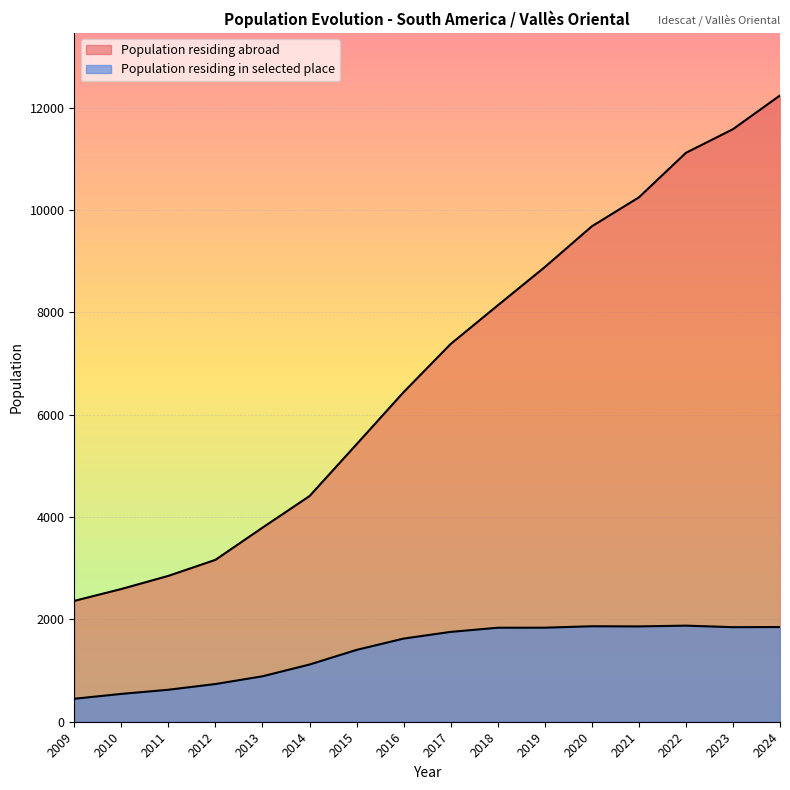

True or false: the data shows 766 at 2011.

False